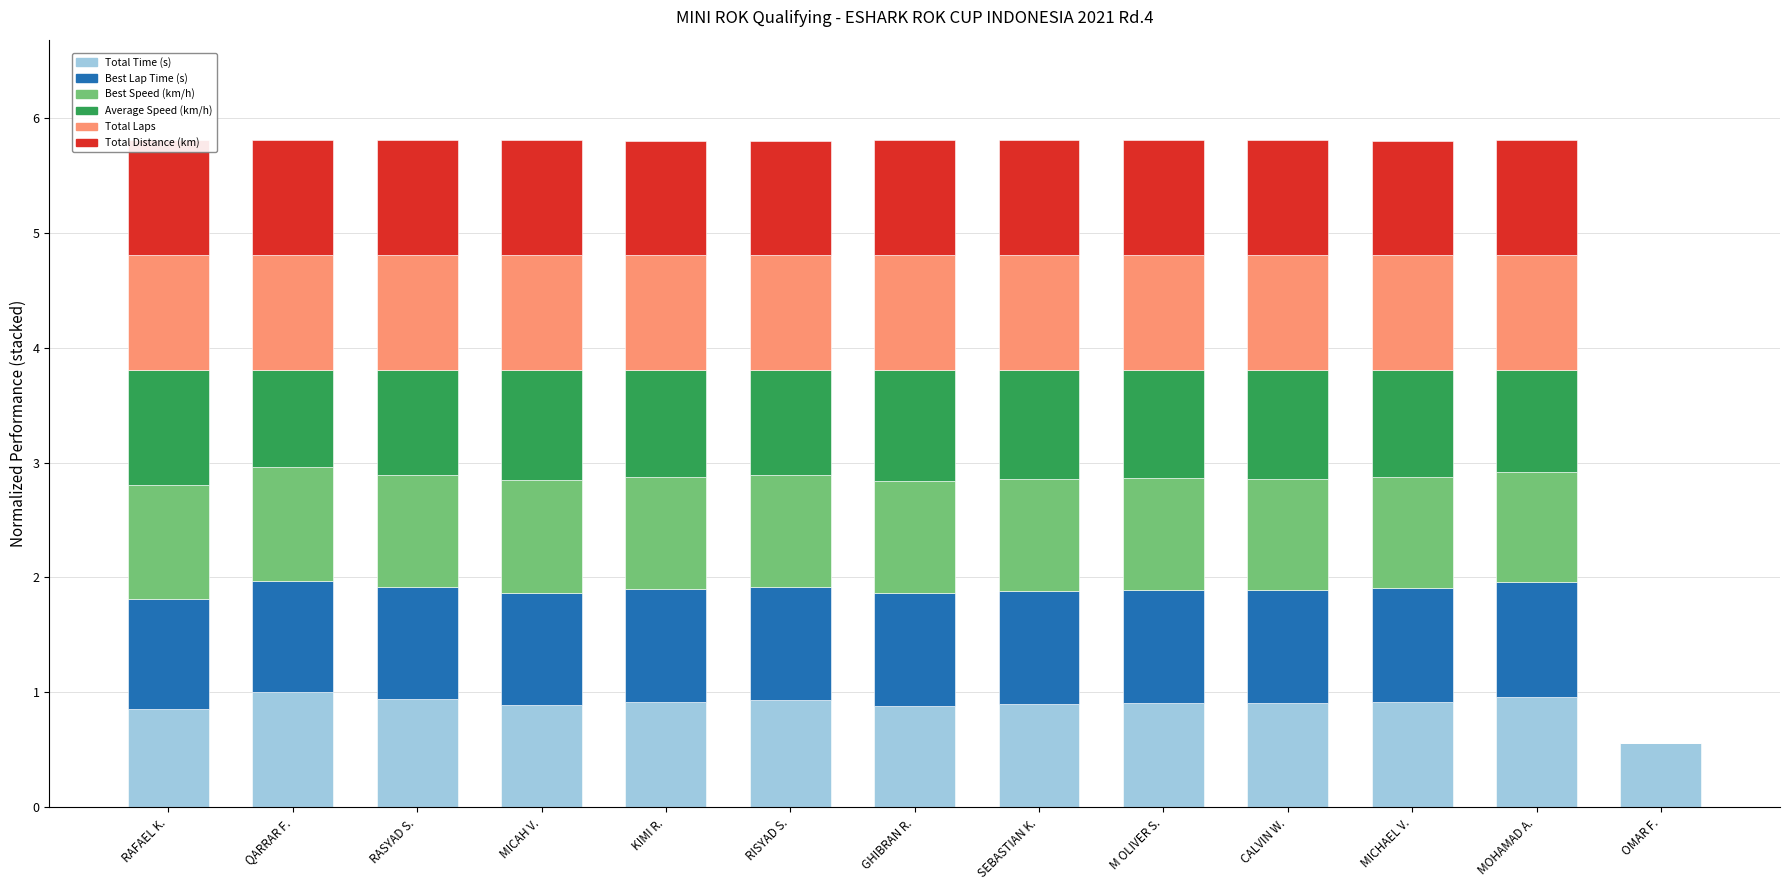

What are all the series names shown in the legend?

Total Time (s), Best Lap Time (s), Best Speed (km/h), Average Speed (km/h), Total Laps, Total Distance (km)